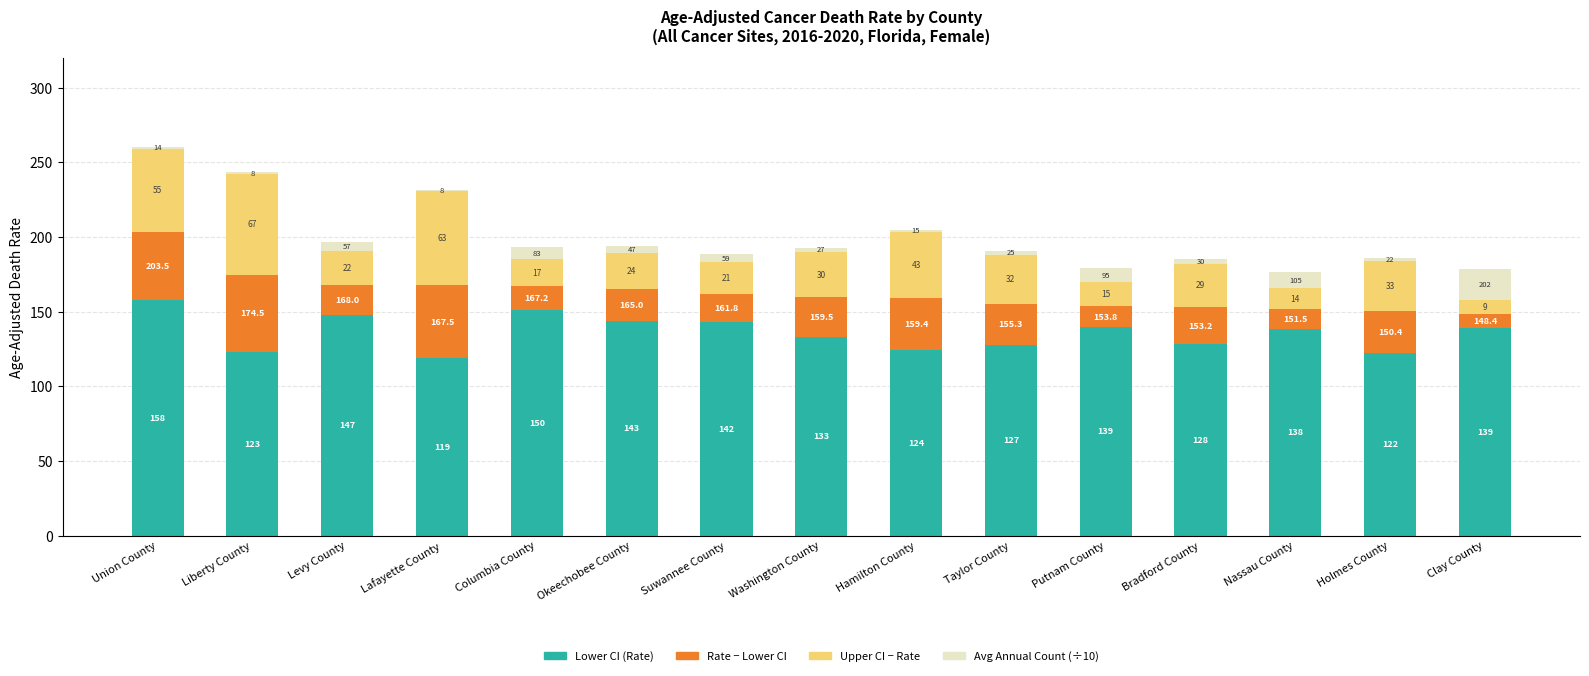

Is it true that Avg Annual Count (÷10) equals 2.7 at Washington County?

True